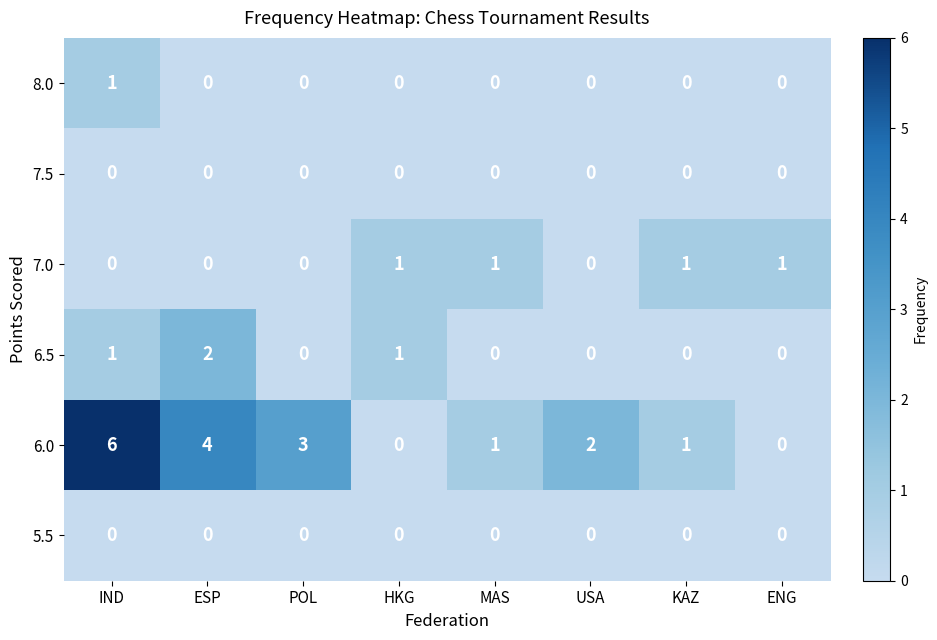

What is the total value across all series at ENG?

1